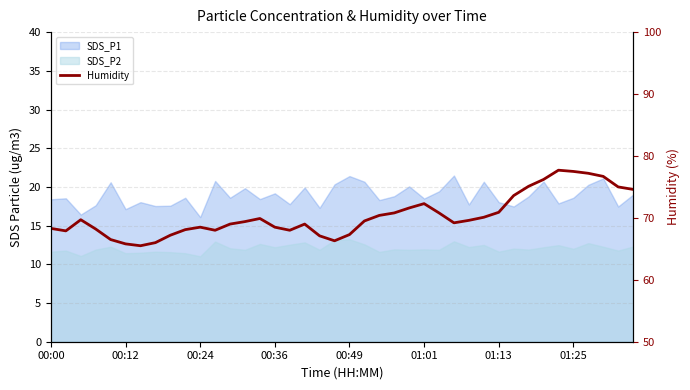

True or false: the data has more than 2 interior local peaks.

True